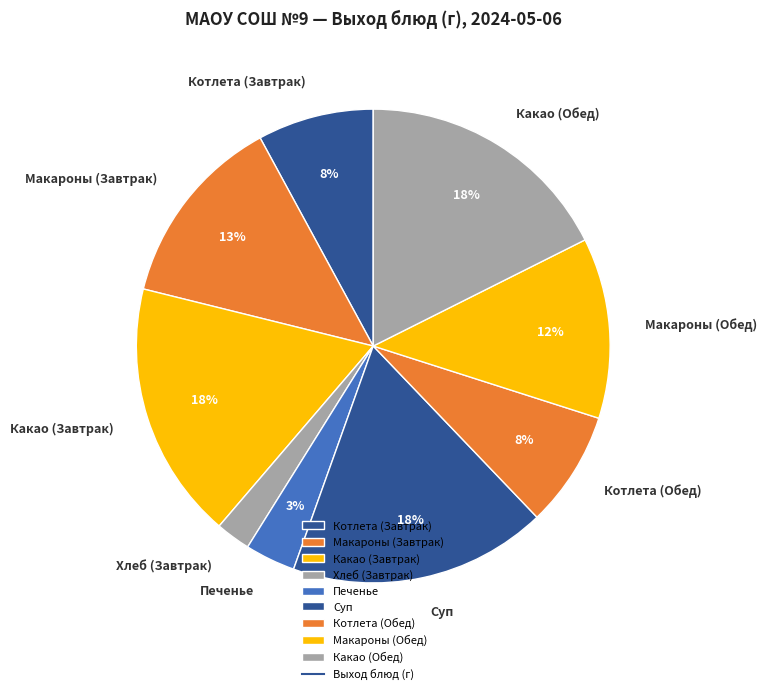

What is the smallest slice in the pie chart?

Хлеб (Завтрак)